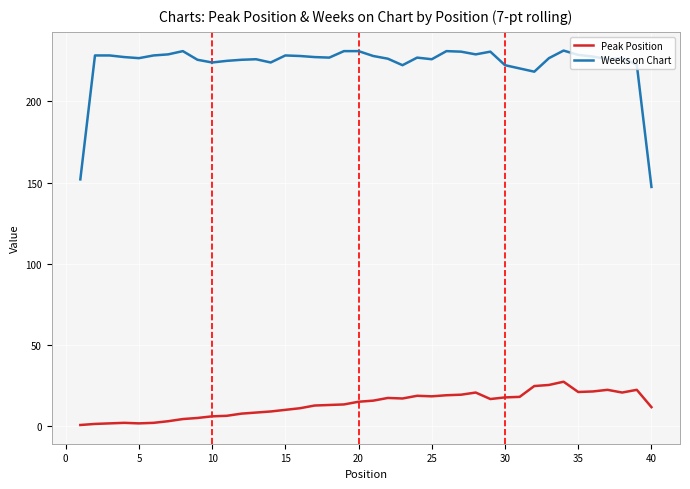

Rank the series by their maximum value, from lowest to highest.

Peak Position, Weeks on Chart